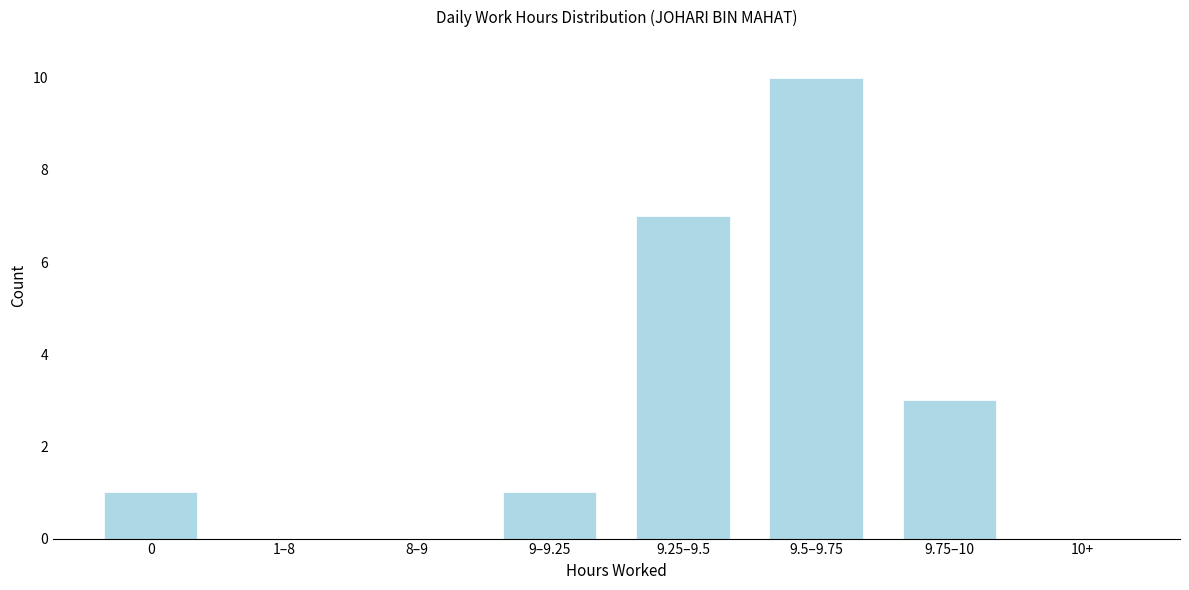

Reading left to right, list all the values displayed in this chart.

0=1	1–8=0	8–9=0	9–9.25=1	9.25–9.5=7	9.5–9.75=10	9.75–10=3	10+=0